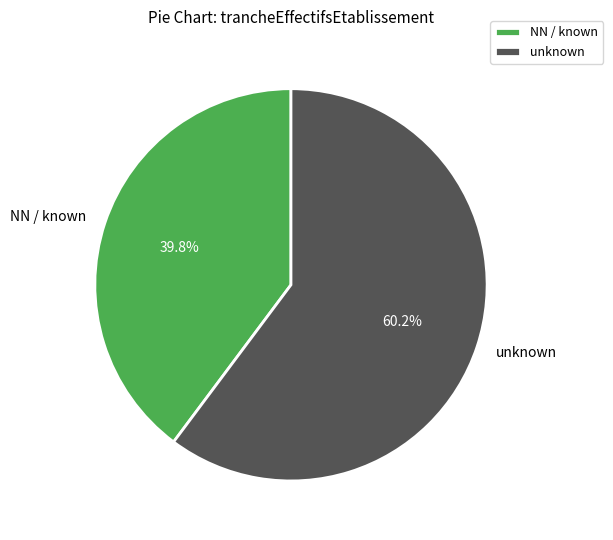

Count the number of slices in the pie.

2